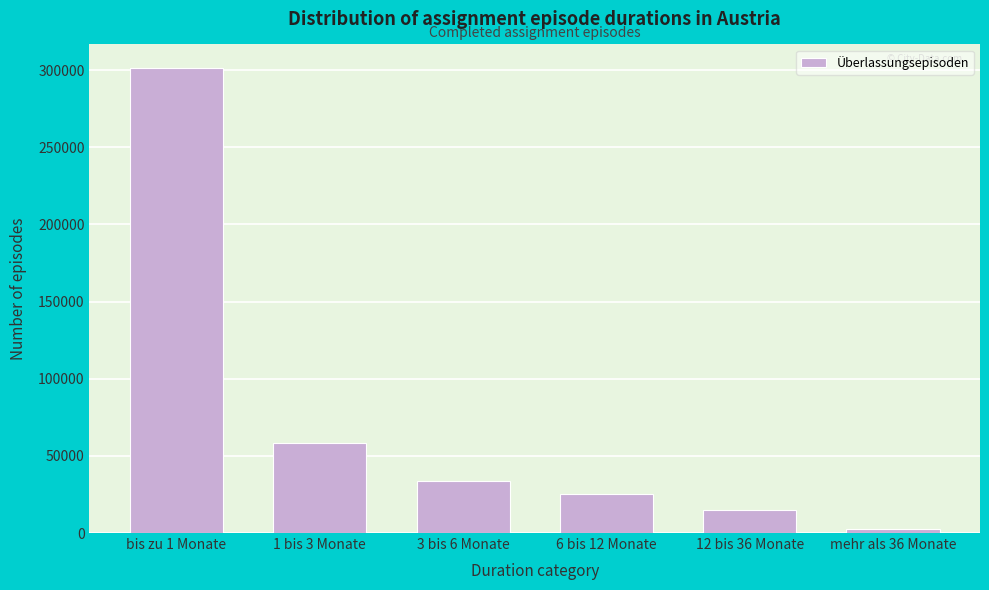

Reading right to left, transcribe all the data shown in this chart.

mehr als 36 Monate=2571	12 bis 36 Monate=14681	6 bis 12 Monate=25053	3 bis 6 Monate=33806	1 bis 3 Monate=58505	bis zu 1 Monate=301617